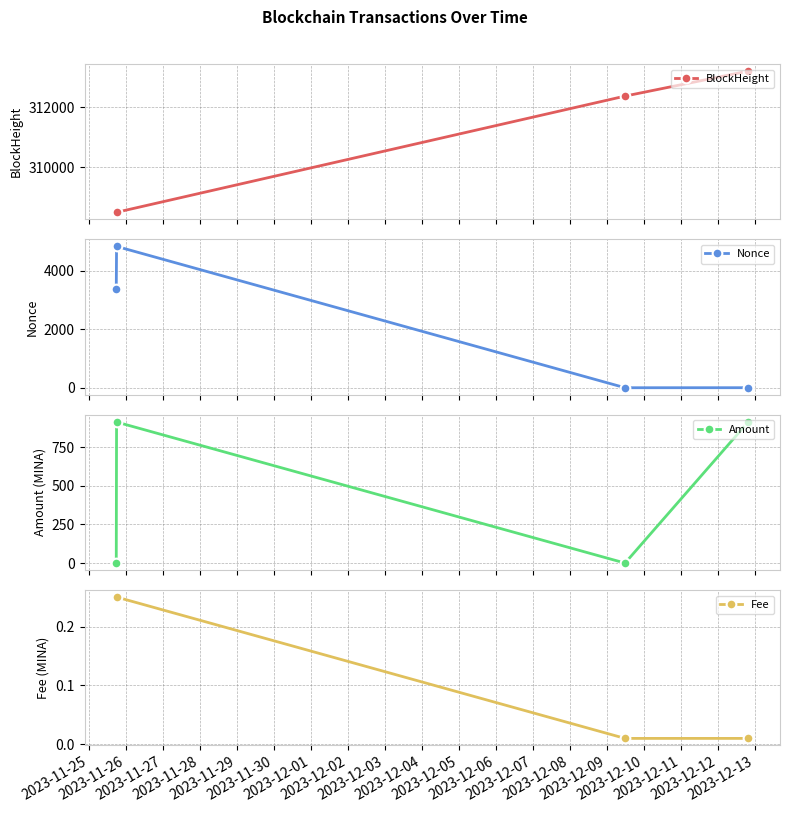

What is the value of the Fee point at the 1st from the left?

0.2